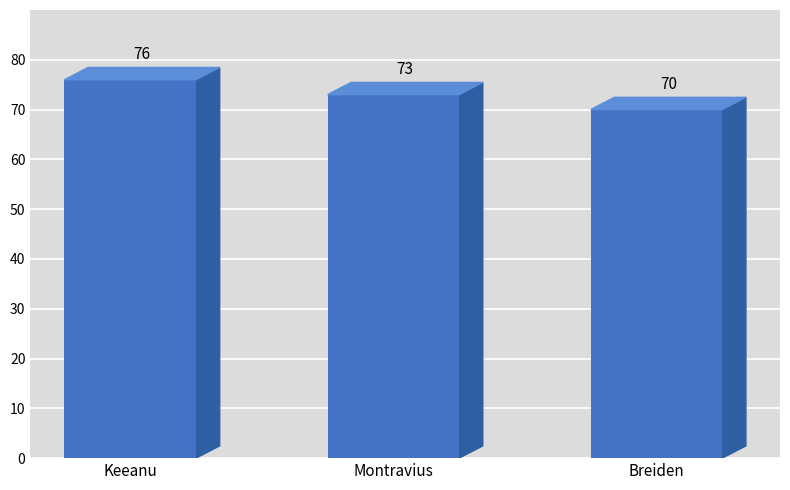

What is the change in value from Montravius to Breiden?

-3